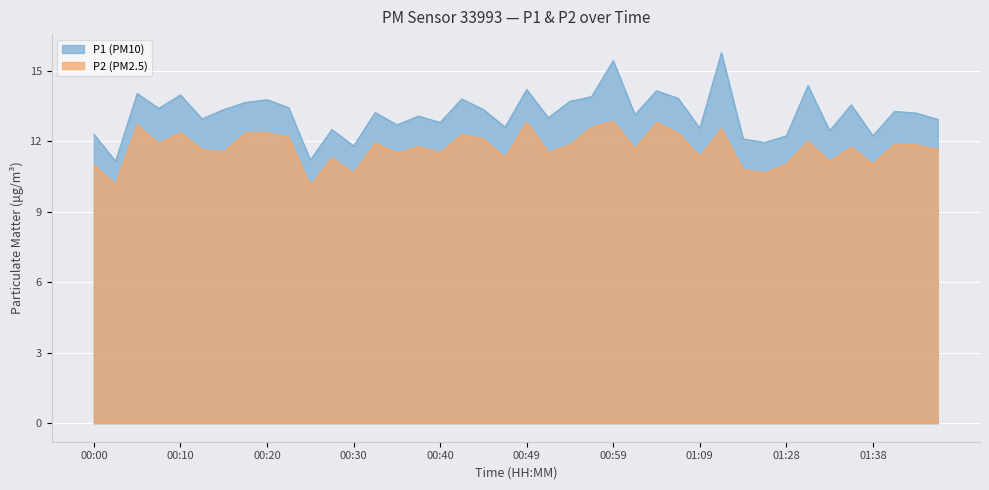

What is the value of the P1 point at the 34th from the left?

14.4